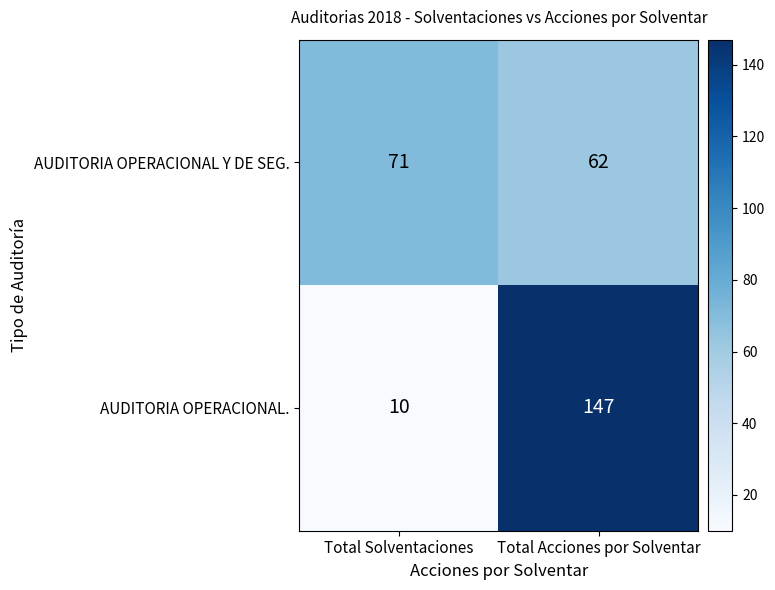

Which series has the largest range (max minus min)?

AUDITORIA OPERACIONAL.